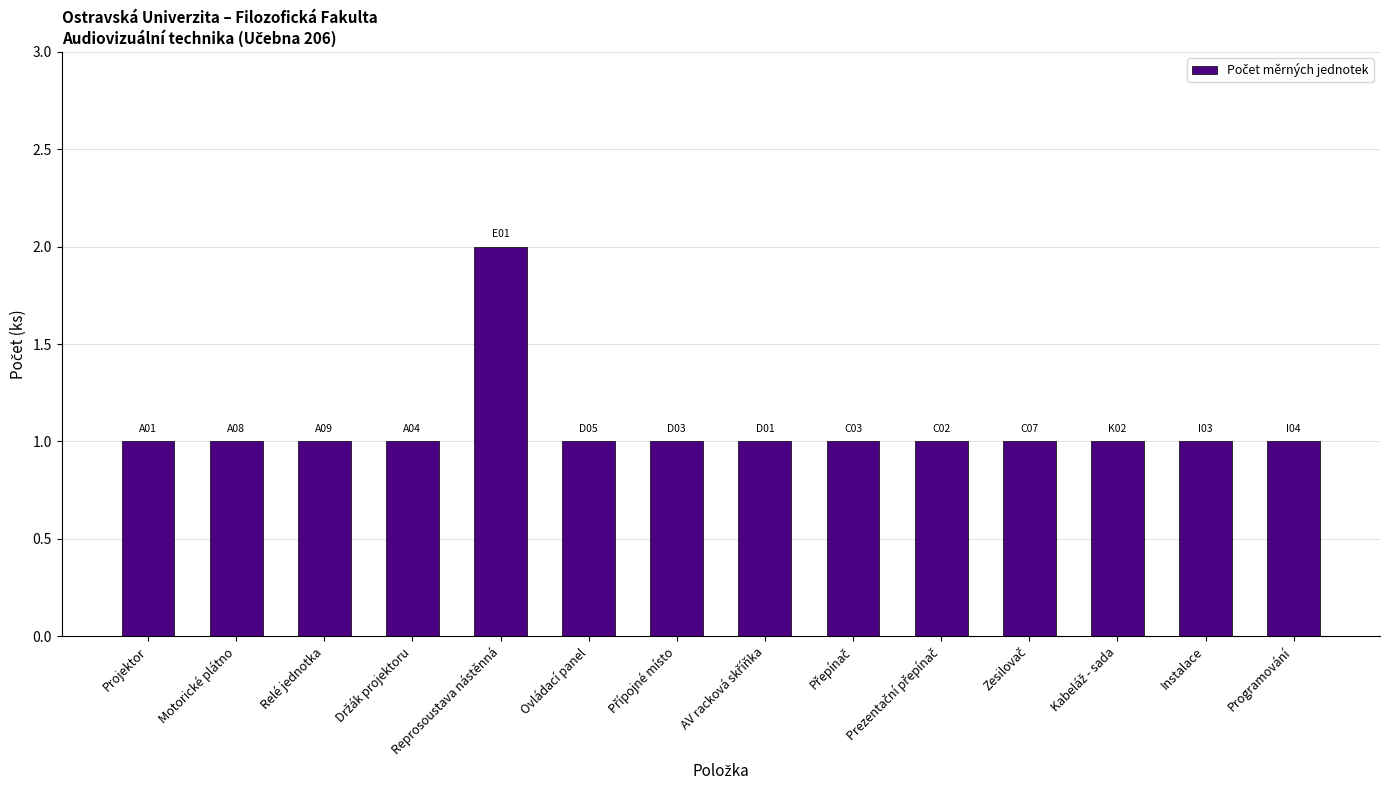

The value at Projektor is 2. True or false?

False